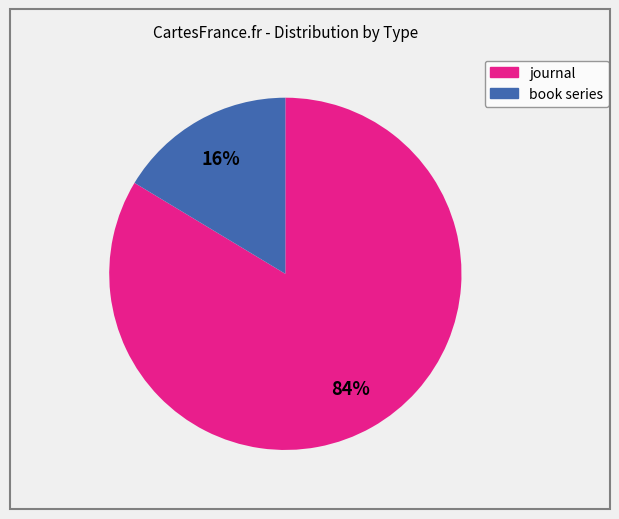

How many slices are in this pie chart?

2